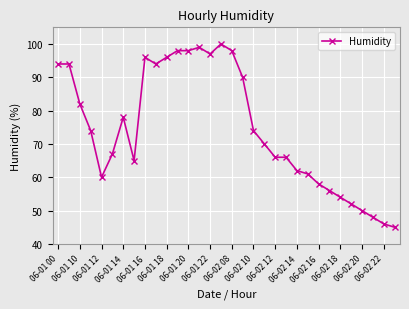

True or false: there are more than 1 points higher than both neighbors.

True